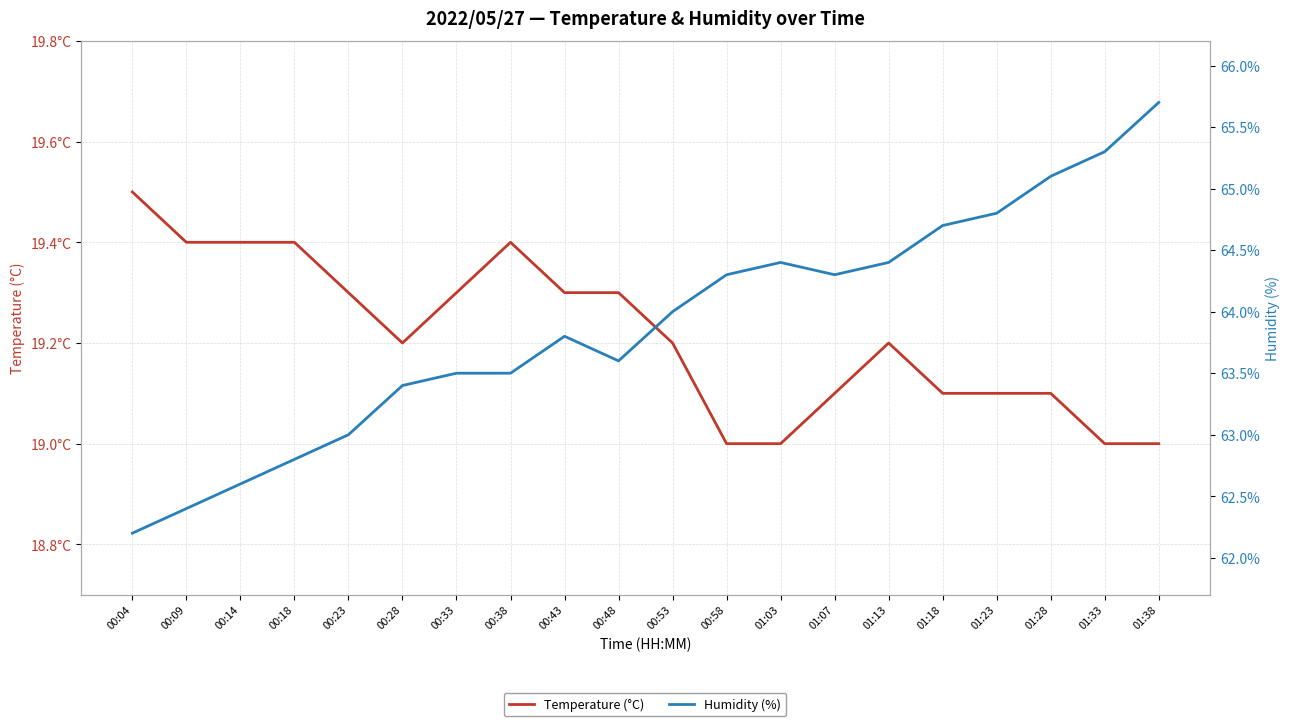

Rank the series by their average value, from lowest to highest.

Temperature (°C), Humidity (%)